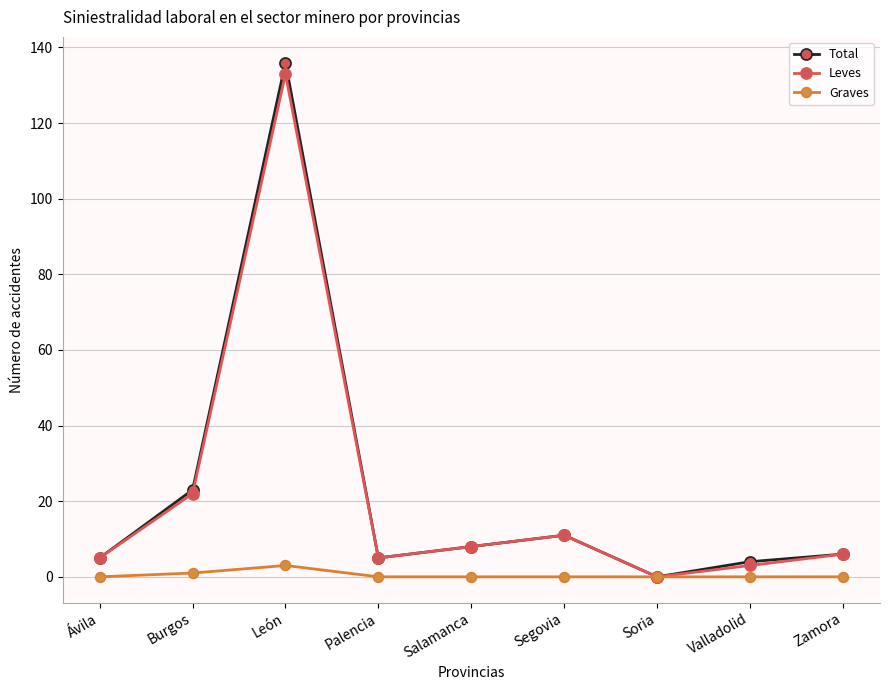

How many values in Total are above zero?

8